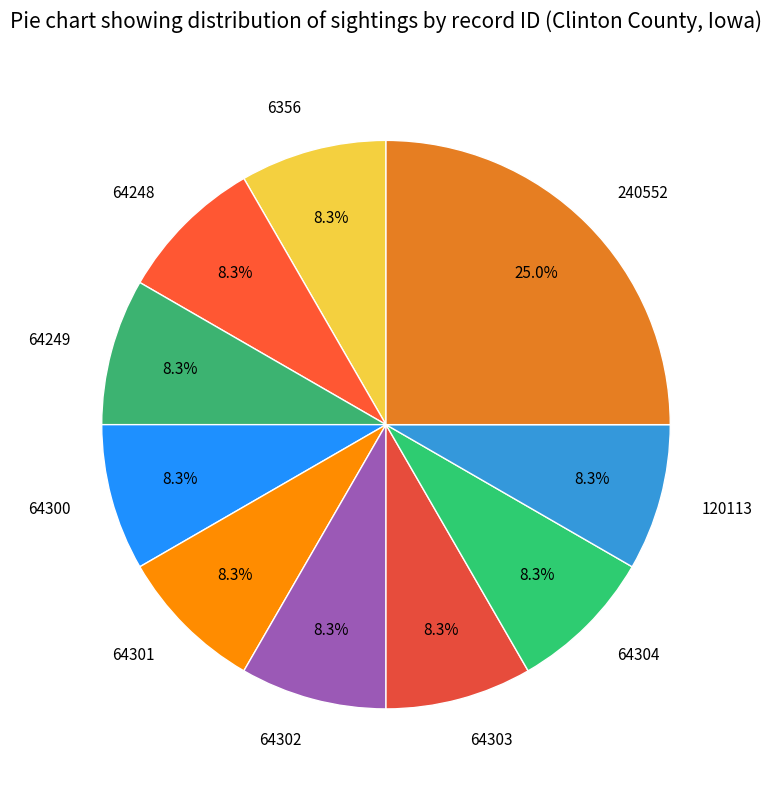

What is the largest slice in the pie chart?

240552